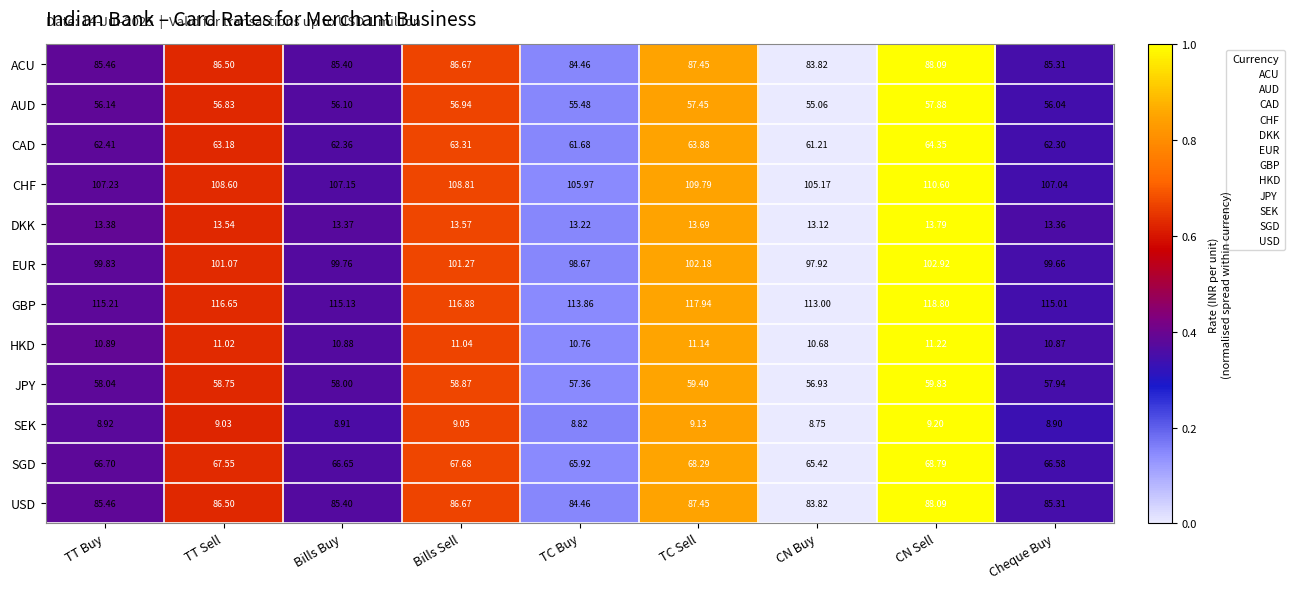

Which category has the highest value in the CHF series?

CN Sell